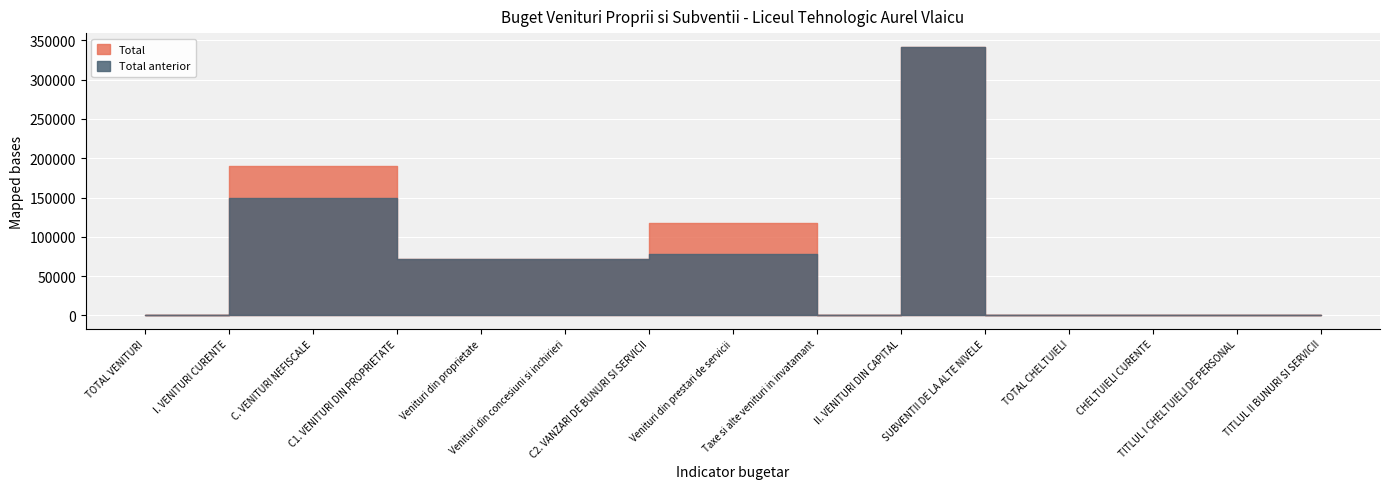

At how many categories does at least one series exceed 245679?

1